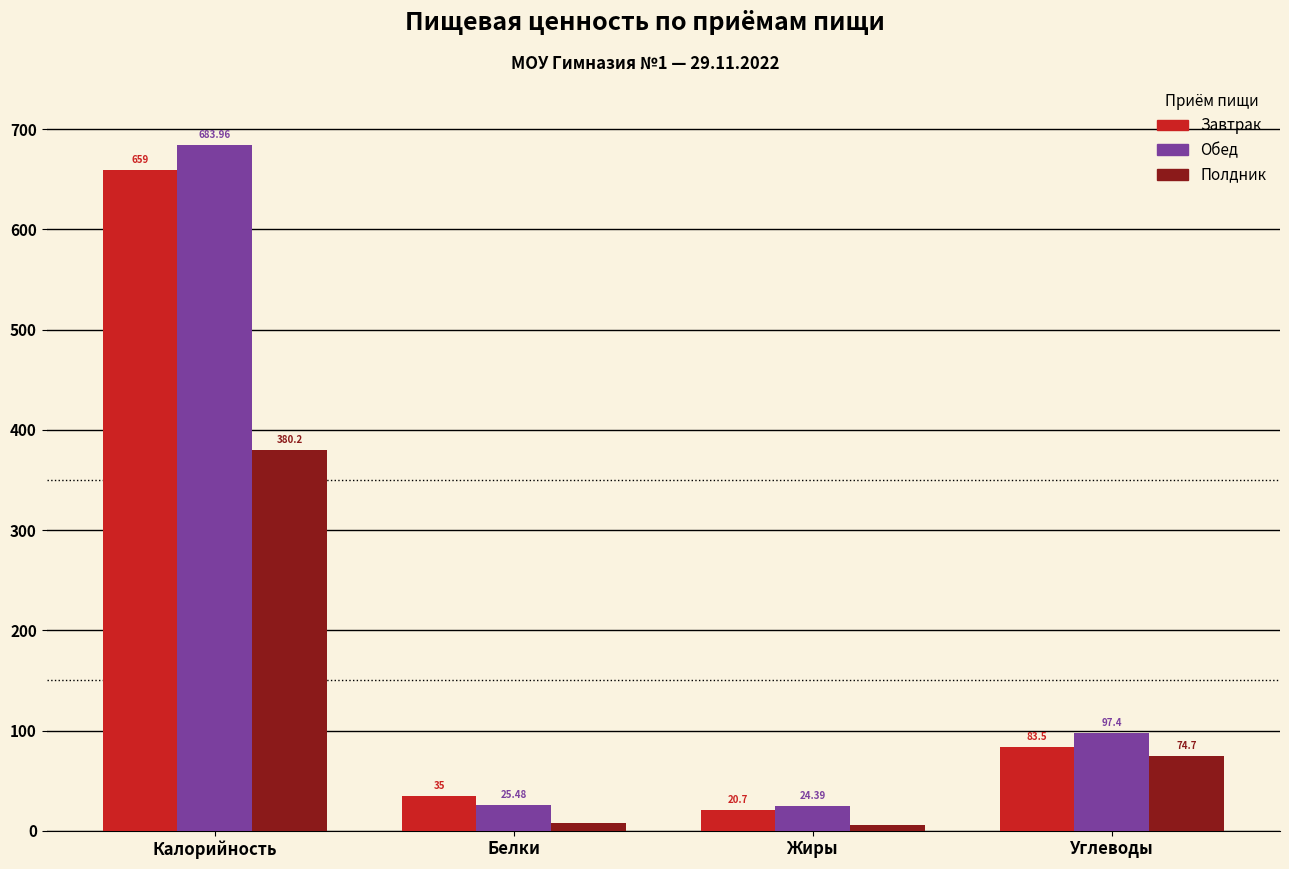

What is the total value across all series at Калорийность?

1723.2